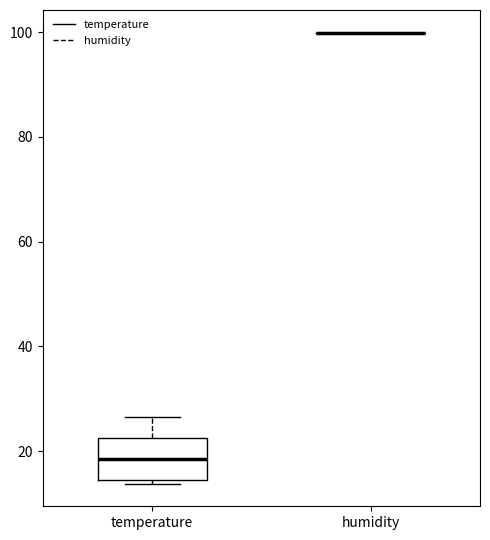

Reading left to right, transcribe this box plot: for each box, give where its median line is, the range the box spans, and where its two whiskers end, as read against the y-axis. The values are not printed on the chart, so give them approximately, as read against the axis.

temperature: median 18, box 14 to 22, whiskers 14 (just below the box's lower edge) to 26
humidity: box collapsed to a line at 100, whiskers 100 to 100